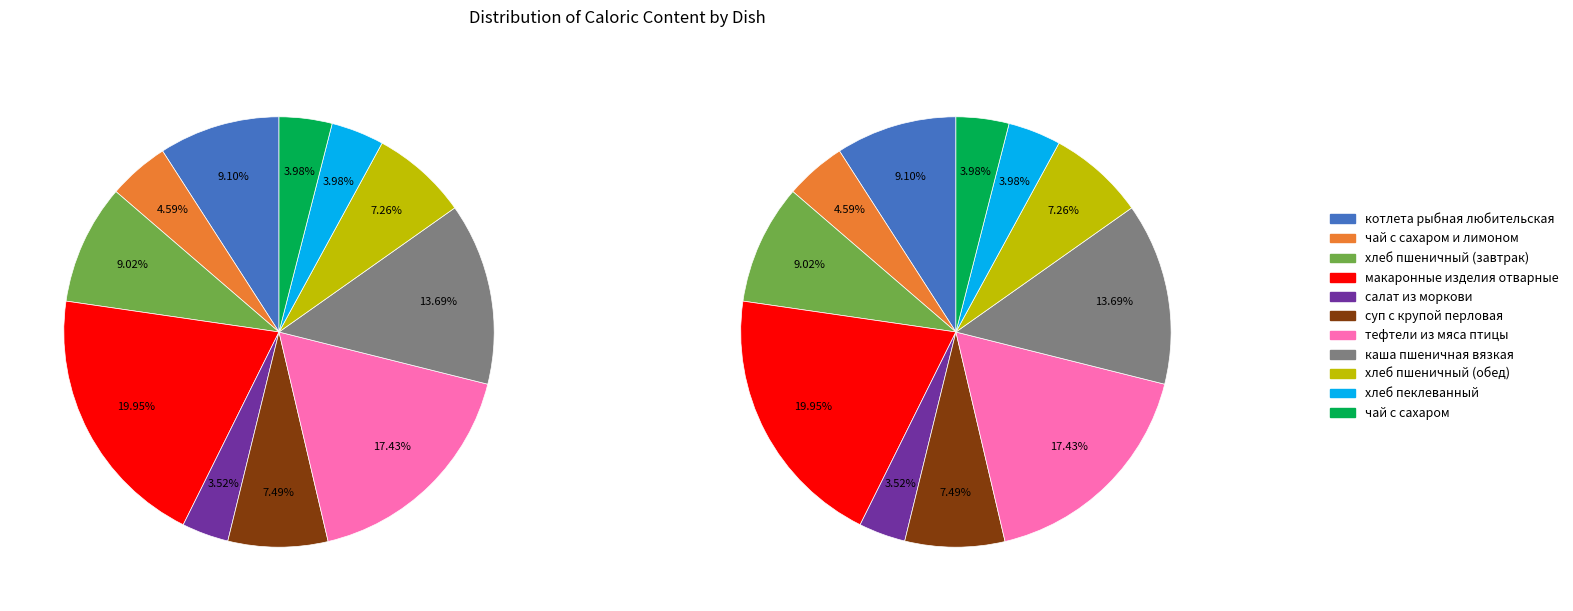

Rank the categories by value from highest to lowest.

макаронные изделия отварные, тефтели из мяса птицы, каша пшеничная вязкая, котлета рыбная любительская, хлеб пшеничный (завтрак), суп с крупой перловая, хлеб пшеничный (обед), чай с сахаром и лимоном, хлеб пеклеванный, чай с сахаром, салат из моркови